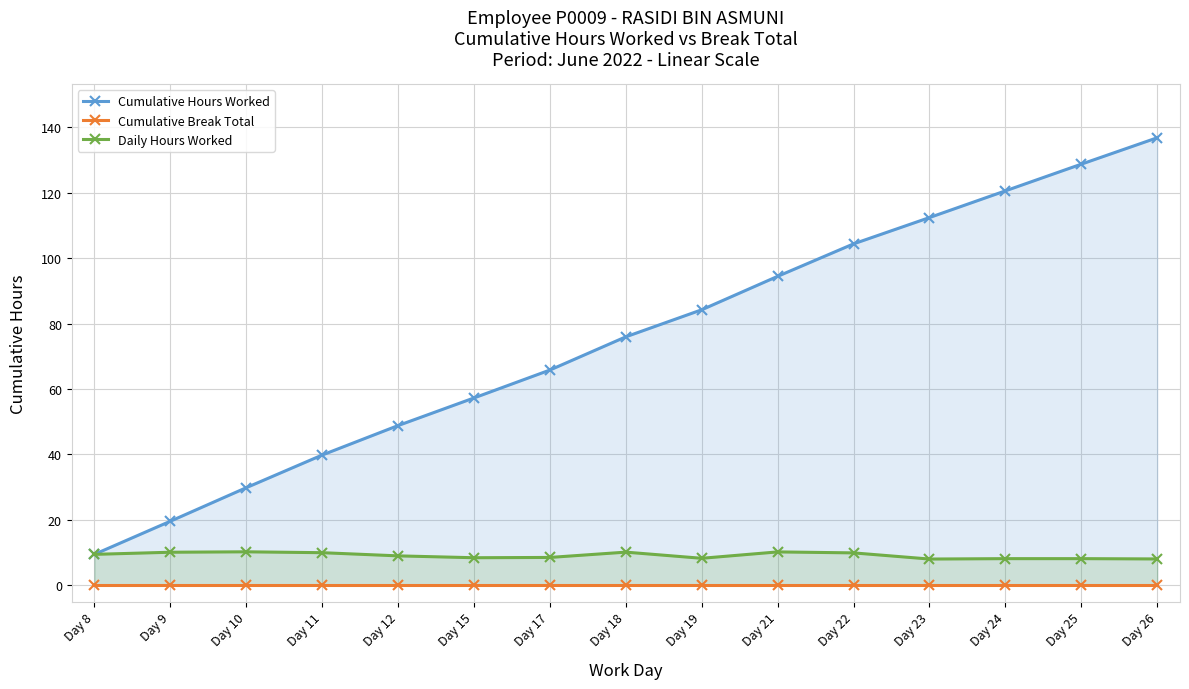

What is the average value of the Cumulative Hours Worked series?

75.2